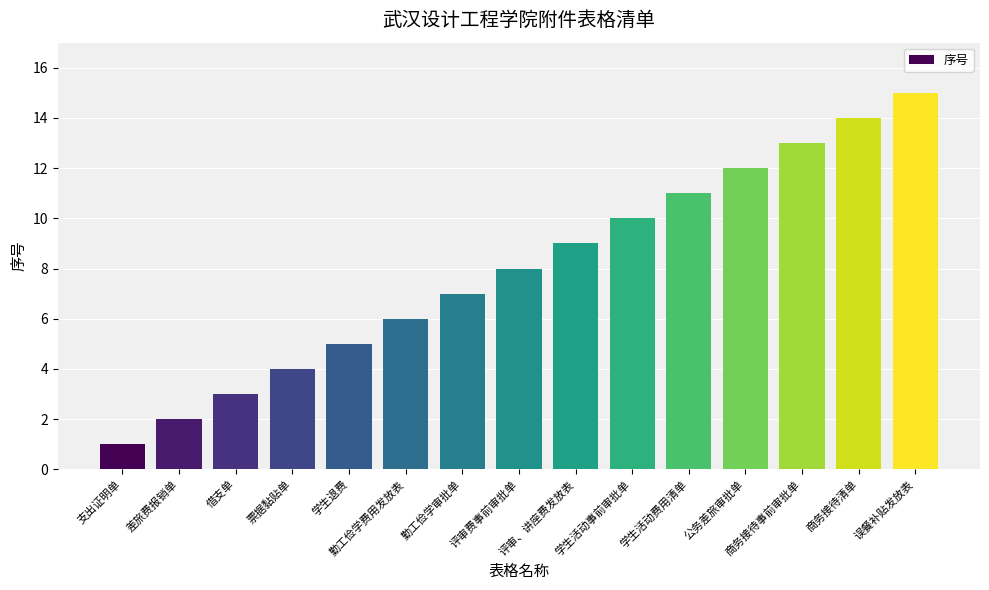

What position from the left is 评审费事前审批单?

8